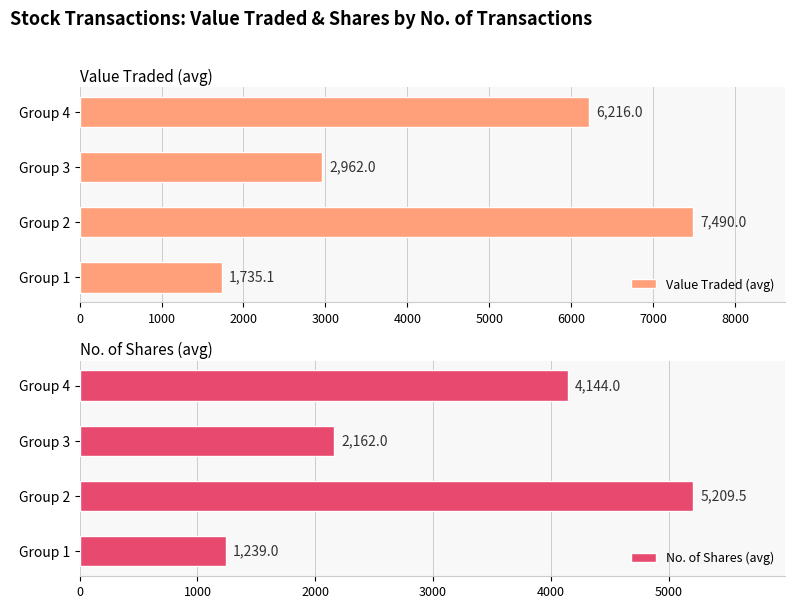

Where is No. of Shares (avg) nearest to the value 3224?

Group 4